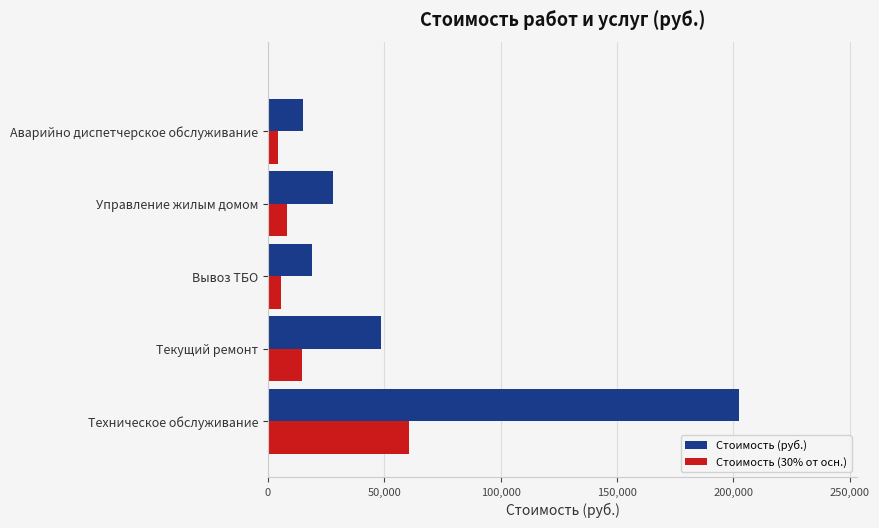

Which series has the widest spread of values?

Стоимость (руб.)